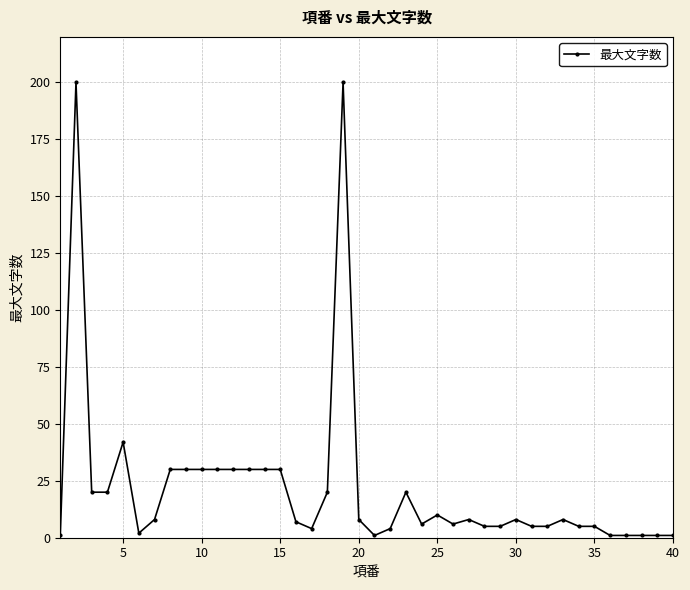

How many series are shown in this chart?

1